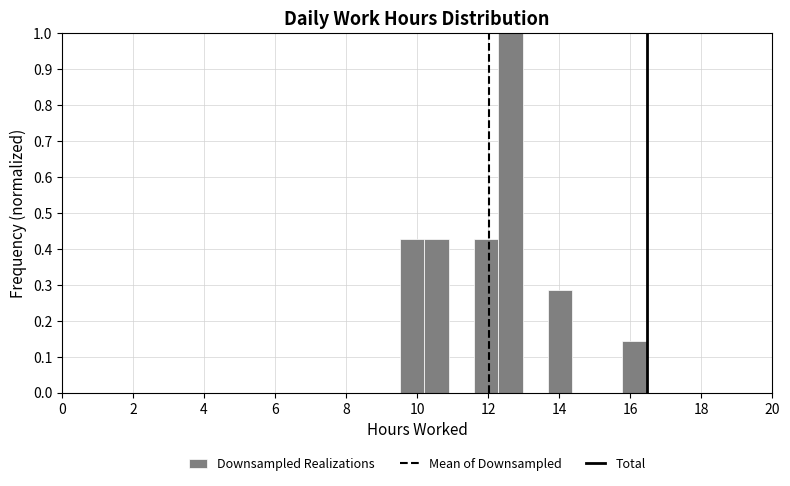

Around what value on the x-axis is the tallest bar? Give the approximate position of its centre, as read against the axis.

12.6